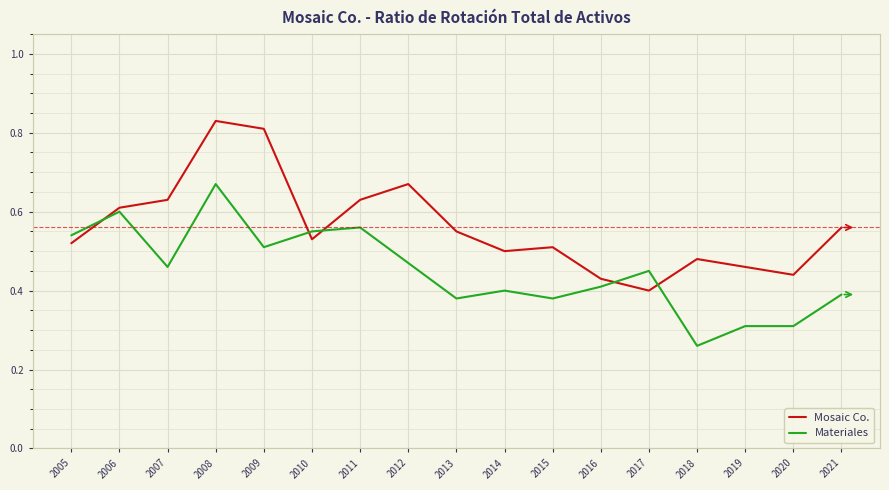

The value of Mosaic Co. at 2016 is 0.4. True or false?

True